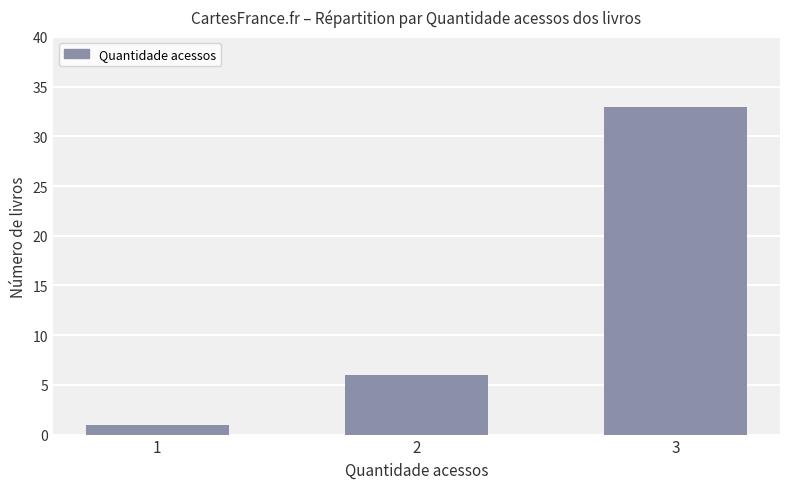

Reading left to right, list all the values displayed in this chart.

1	6	33